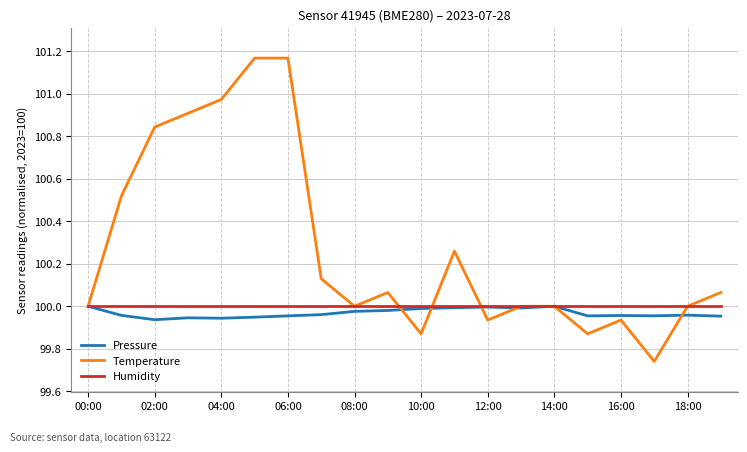

Which series has the widest spread of values?

Temperature